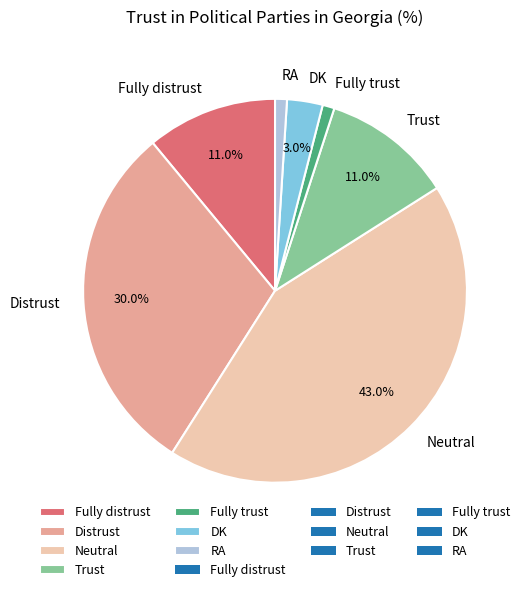

Does Fully distrust represent more than half of the total?

No